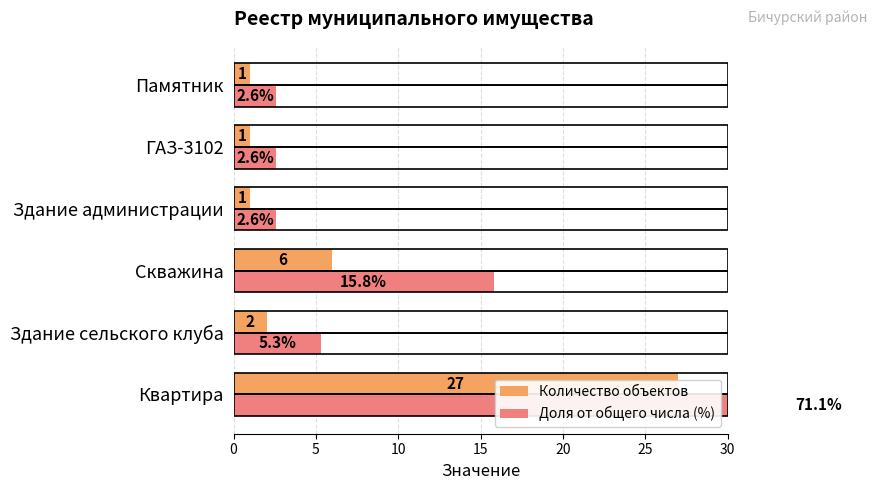

What is the maximum value for Количество объектов?

27.0